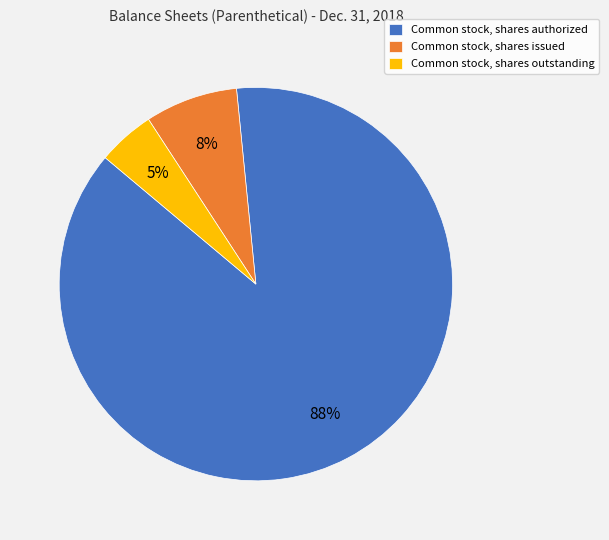

Is there any slice that represents more than half of the pie?

Yes